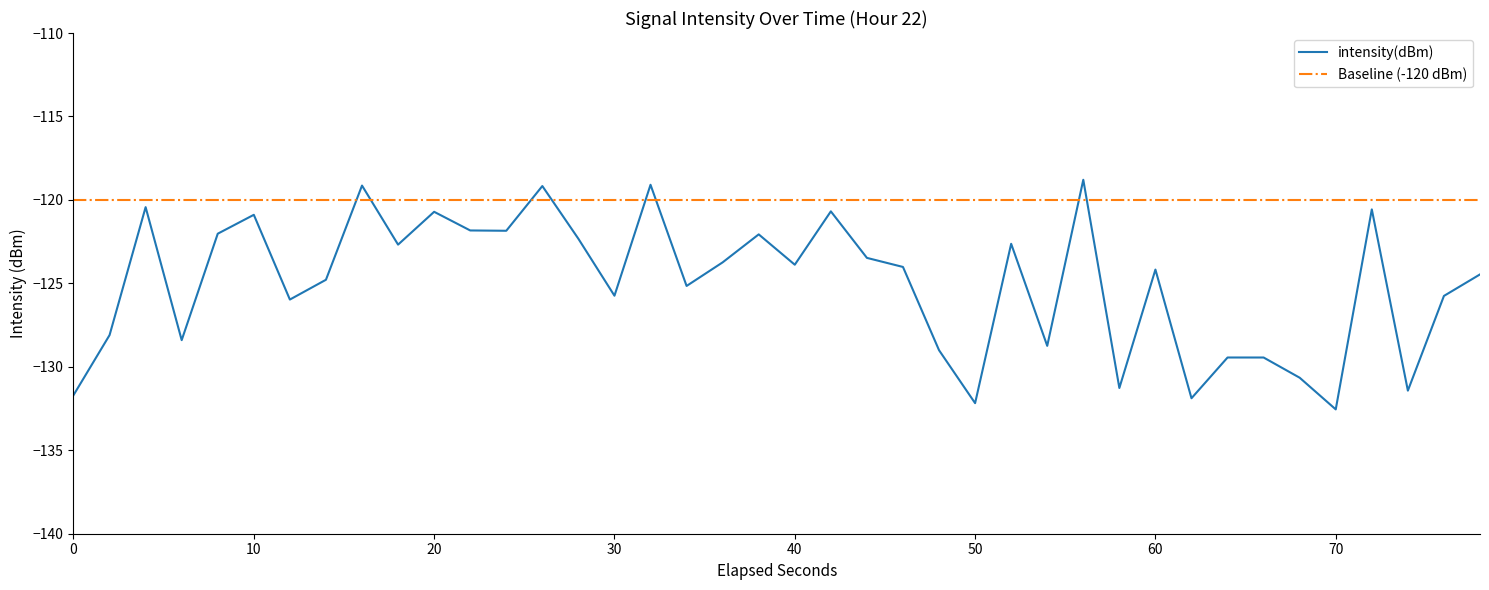

What is the lowest value of the intensity(dBm) series?

-132.6